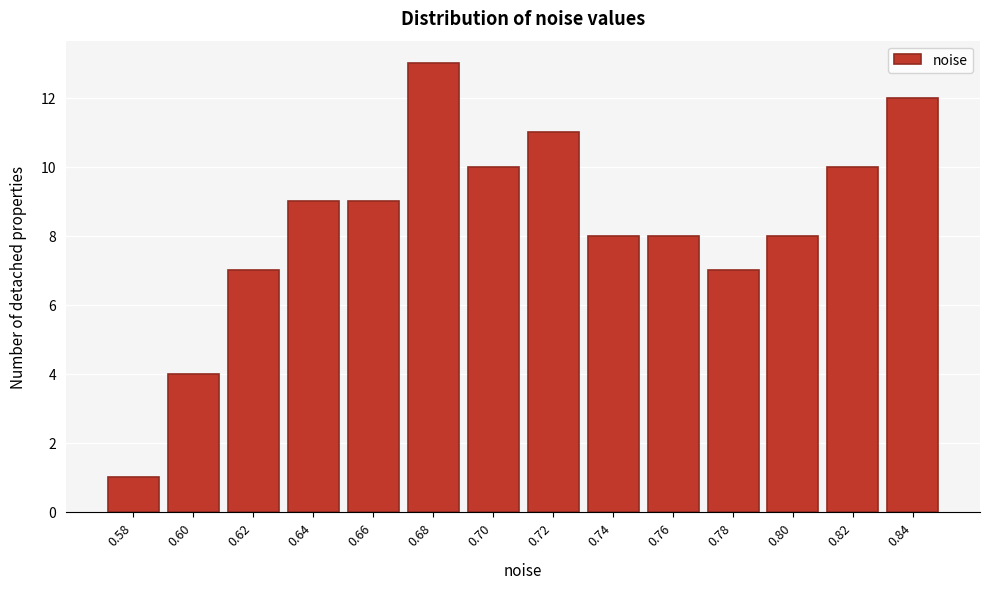

Reading left to right, extract all data points from this chart.

0.58=1	0.60=4	0.62=7	0.64=9	0.66=9	0.68=13	0.70=10	0.72=11	0.74=8	0.76=8	0.78=7	0.80=8	0.82=10	0.84=12